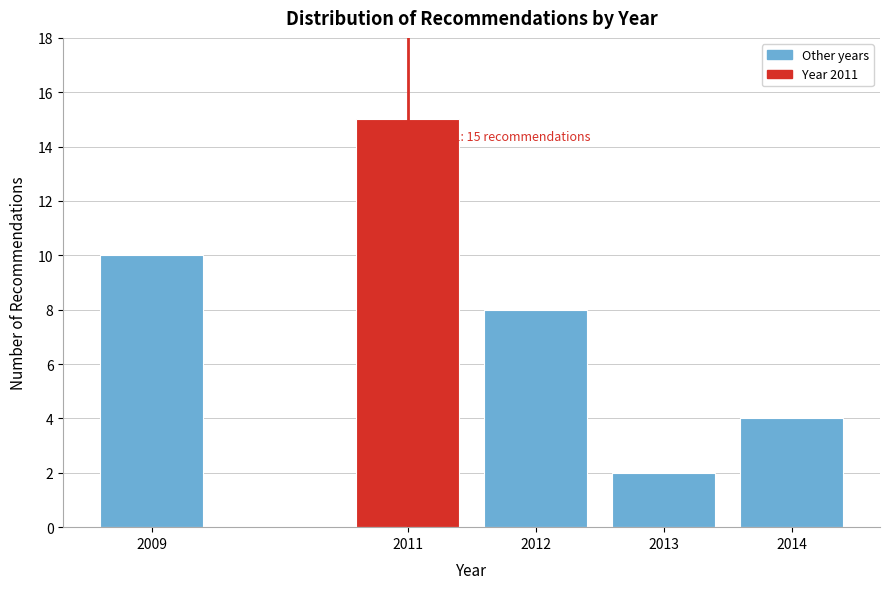

Reading left to right, transcribe all the data shown in this chart.

2009=10	2011=15	2012=8	2013=2	2014=4